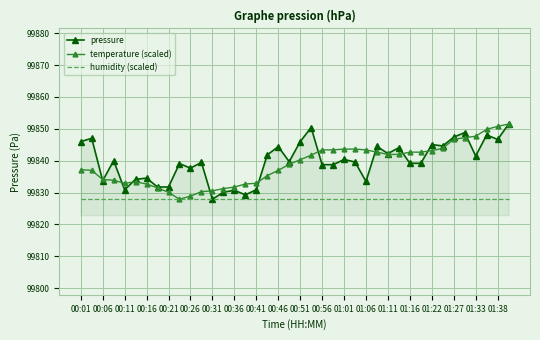

What is the maximum value for humidity (scaled)?

99827.9